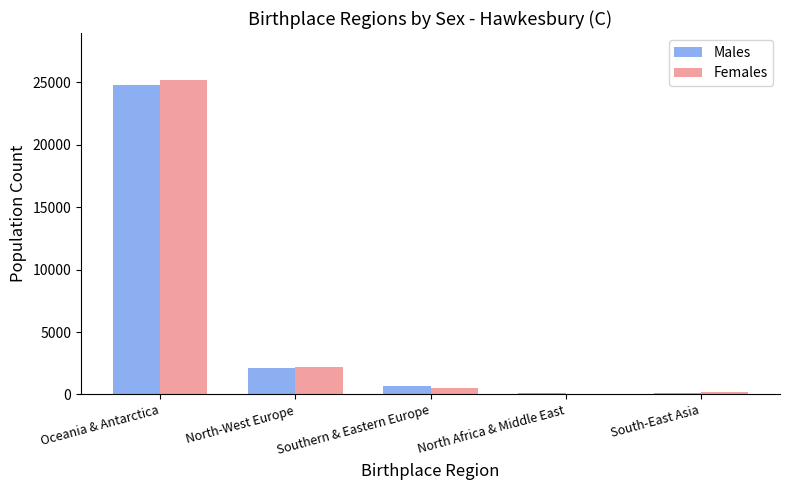

What is the difference between the Males values at South-East Asia and North-West Europe?

2009